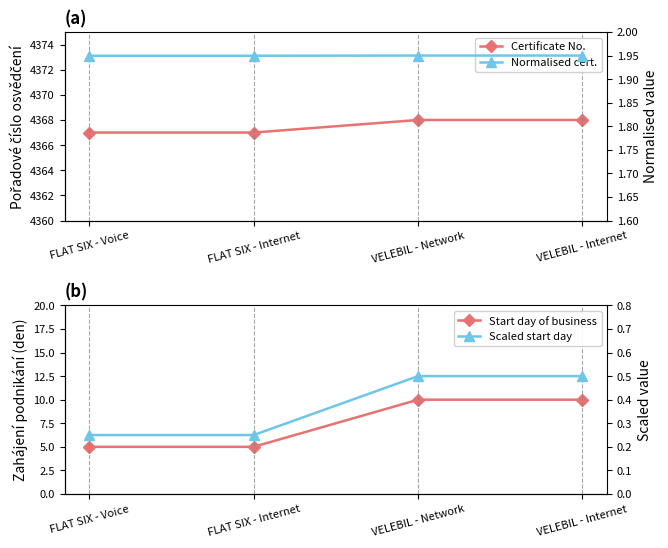

What is the sum of the Certificate No. values at FLAT SIX - Voice and VELEBIL - Internet?

8735.0